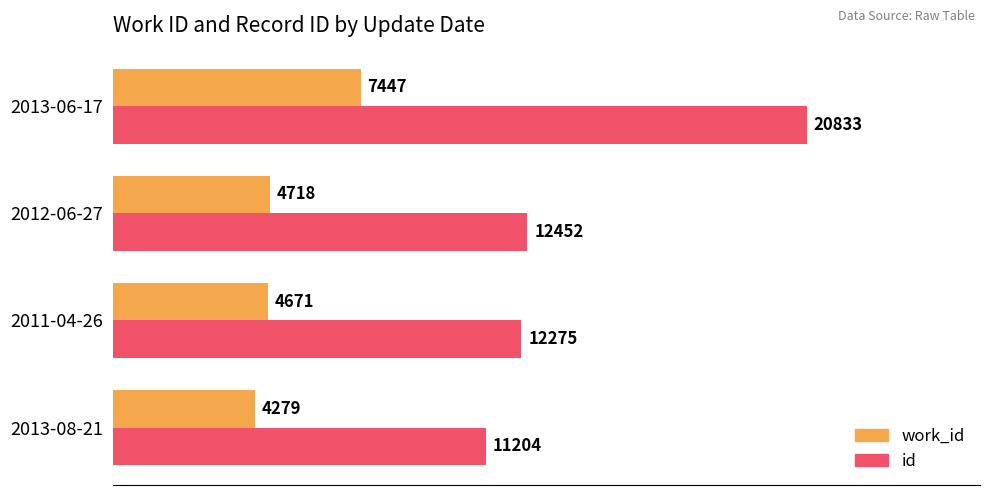

At how many categories does at least one series exceed 6062?

4